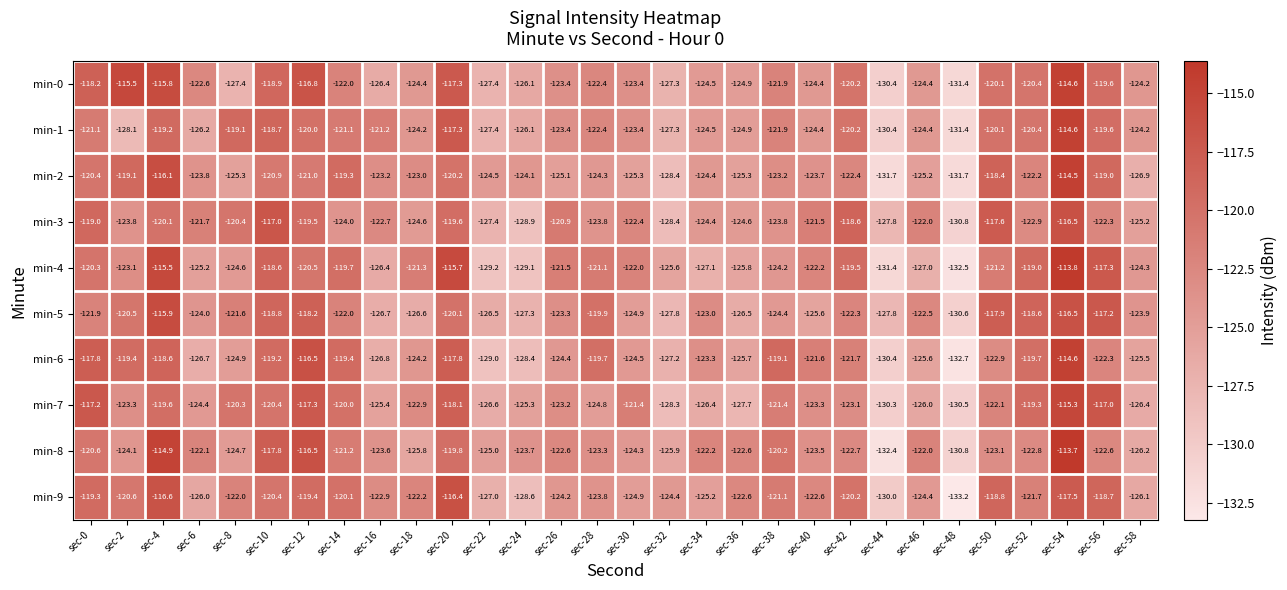

Which series changed the most between sec-22 and sec-36?

min-9